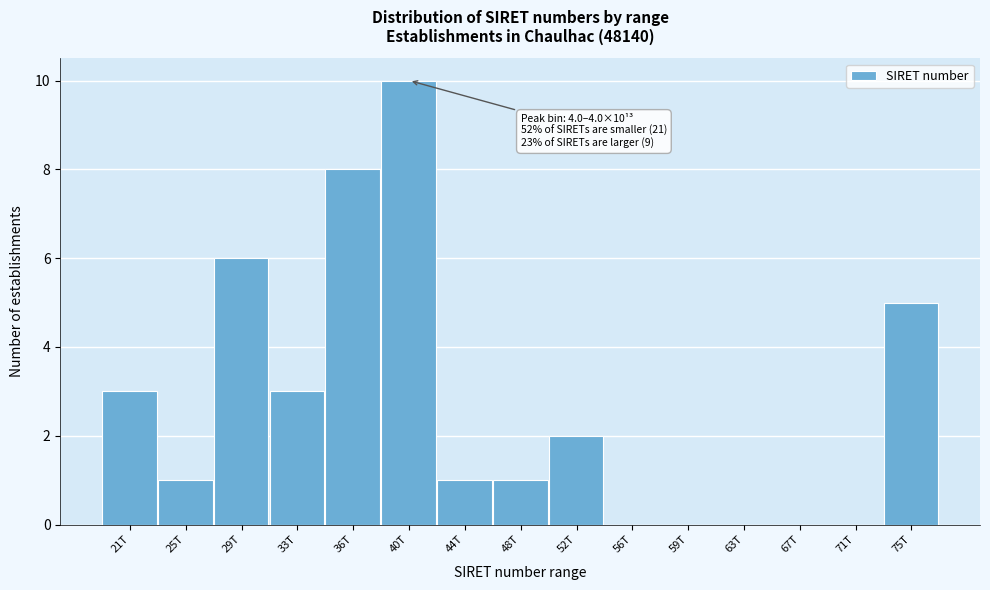

Reading right to left, what are all the values shown in this chart?

75T=5	71T=0	67T=0	63T=0	59T=0	56T=0	52T=2	48T=1	44T=1	40T=10	36T=8	33T=3	29T=6	25T=1	21T=3